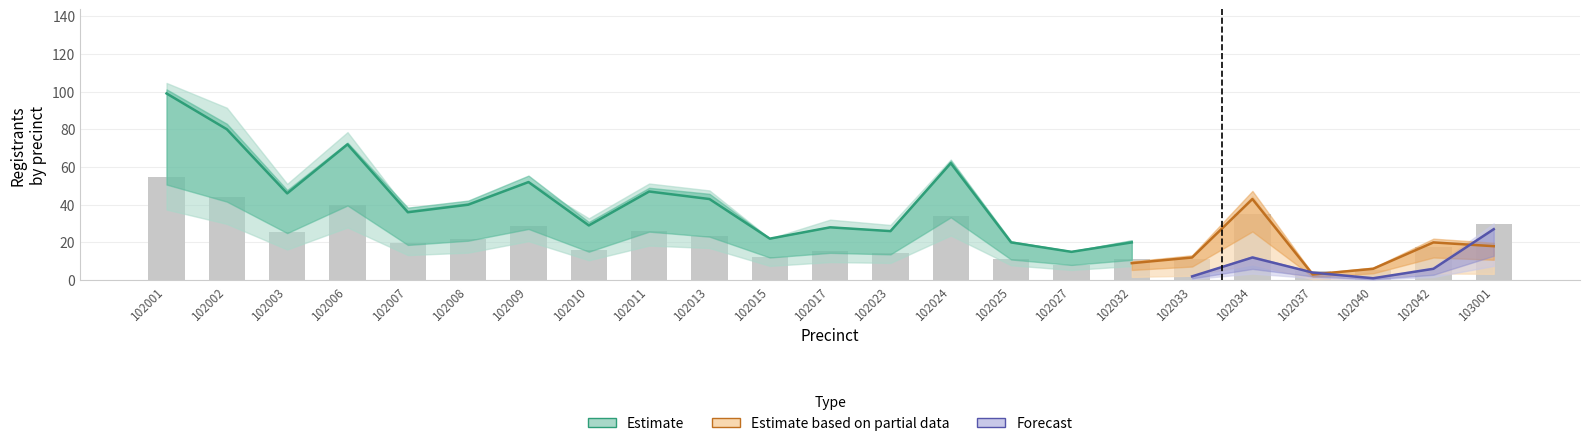

How many groups of bars are there?

23